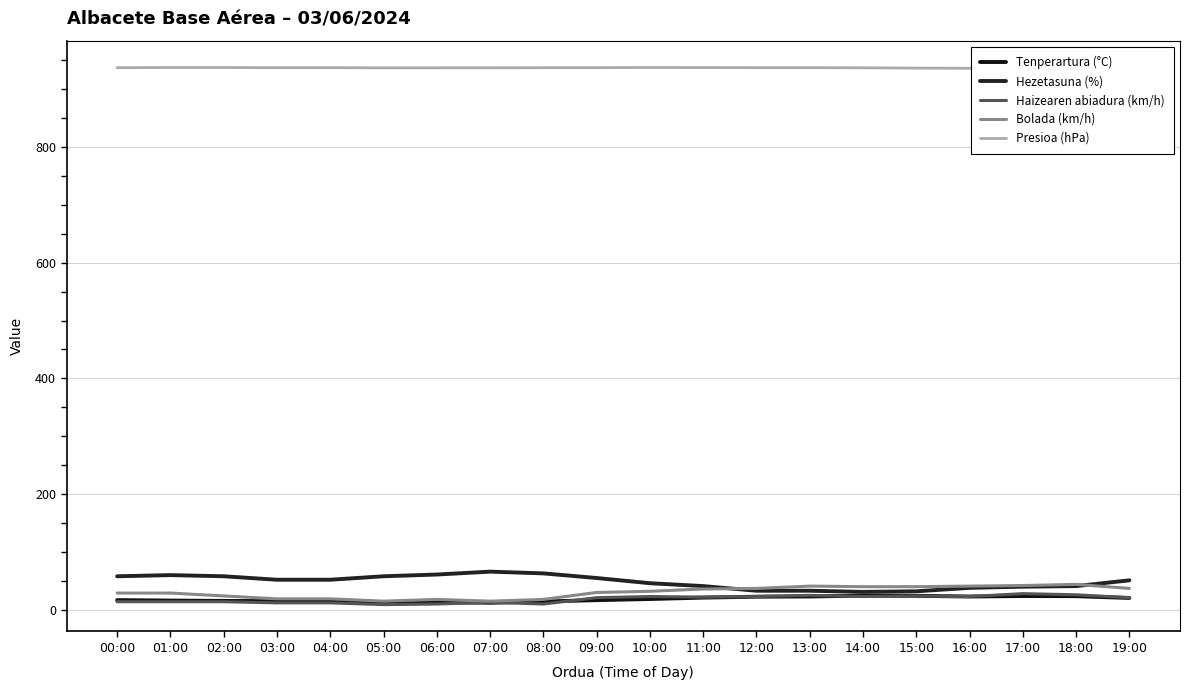

At which label does Hezetasuna (%) reach its minimum?

14:00